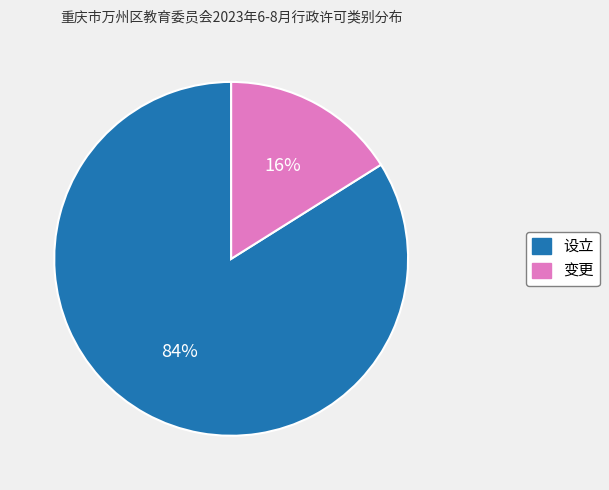

To the nearest percent, what is the difference between the 变更 and 设立 slice percentages?

68%